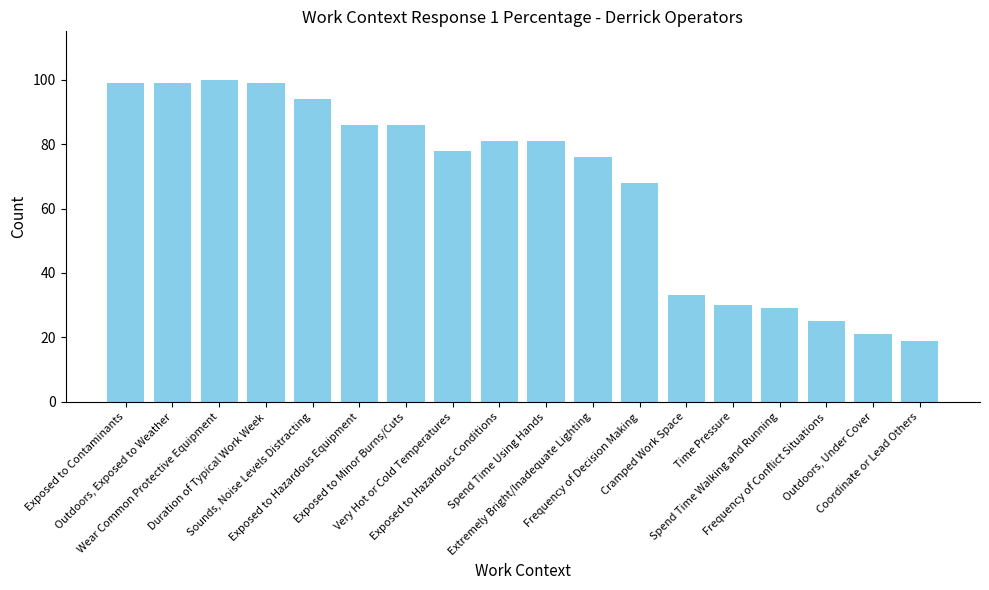

What is the minimum value shown in the chart?

19